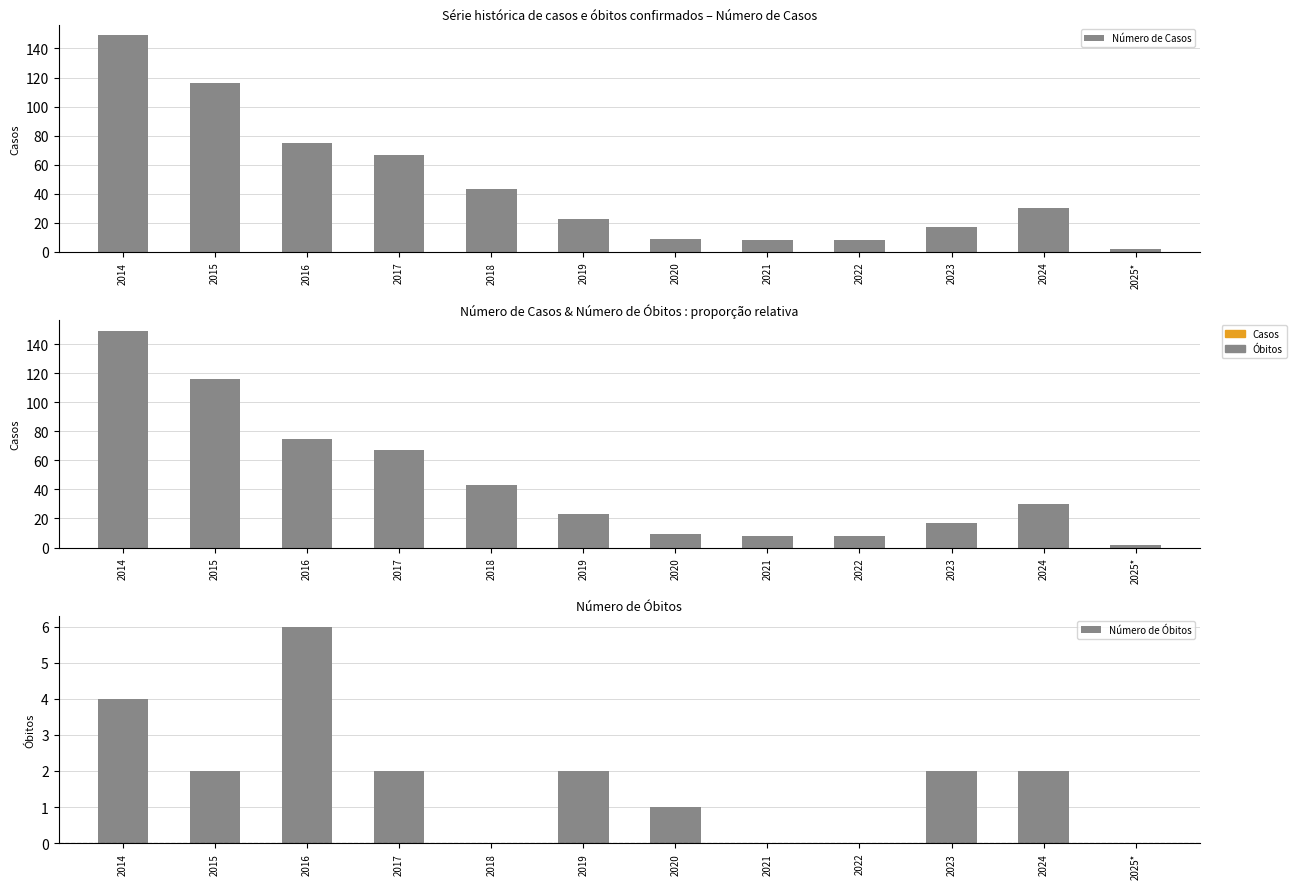

Rank the series by their maximum value, from lowest to highest.

Número de Óbitos, Número de Casos